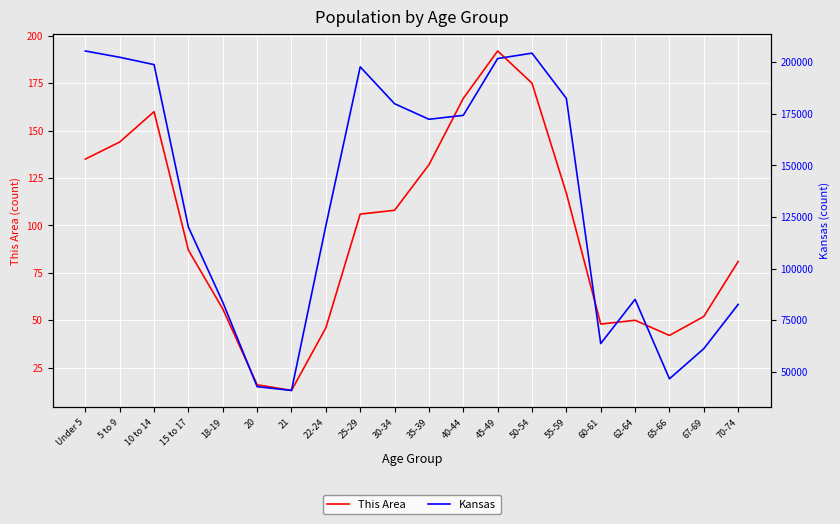

What are all the series names shown in the legend?

This Area, Kansas